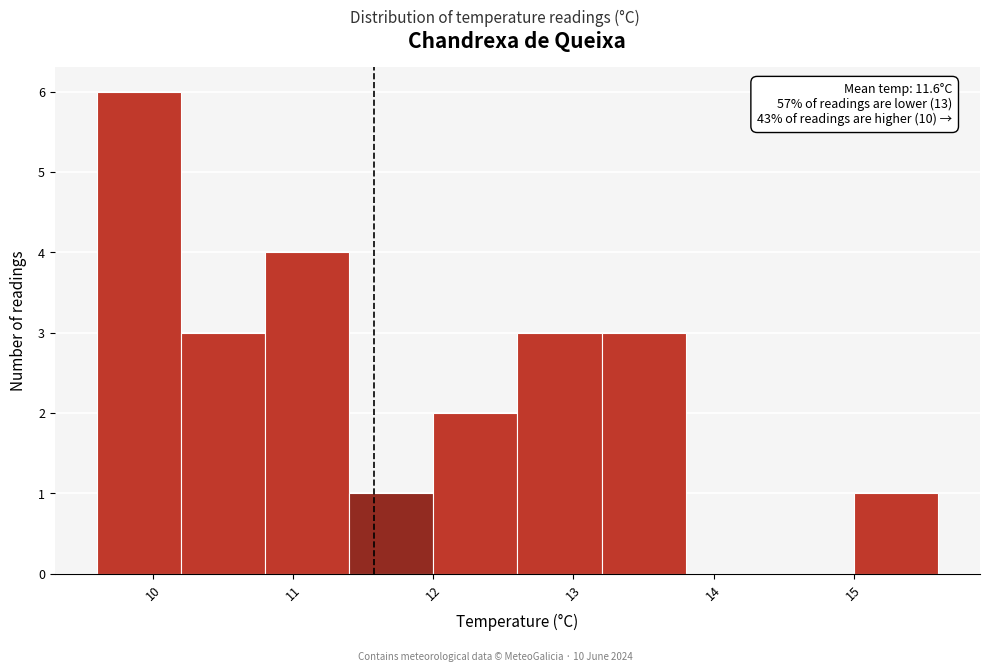

Which range on the x-axis has the tallest bar?

9.6 to 10.2